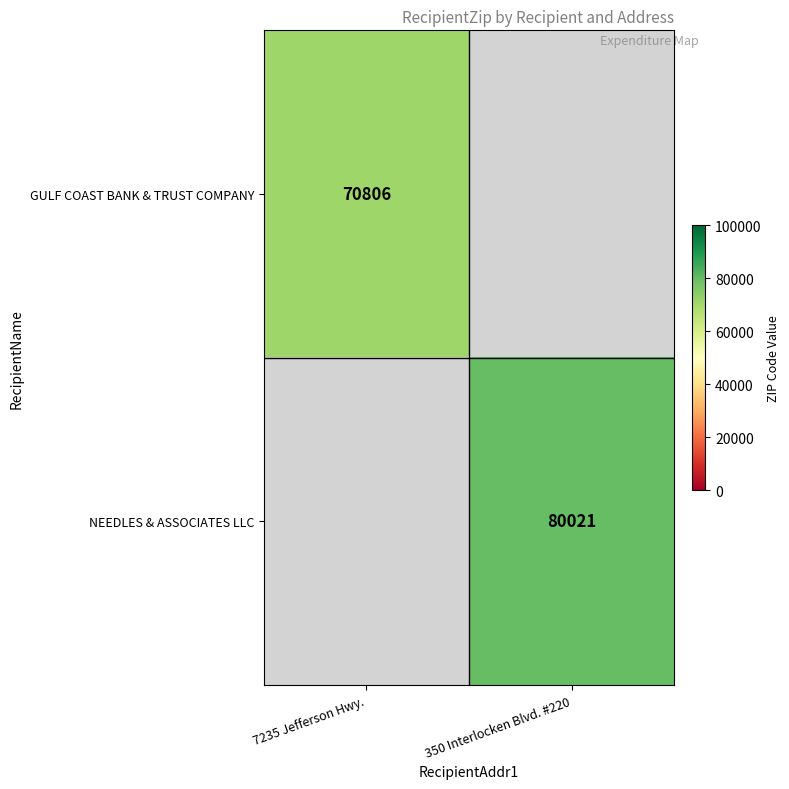

Is it true that NEEDLES & ASSOCIATES LLC equals 18379 at 350 Interlocken Blvd. #220?

False